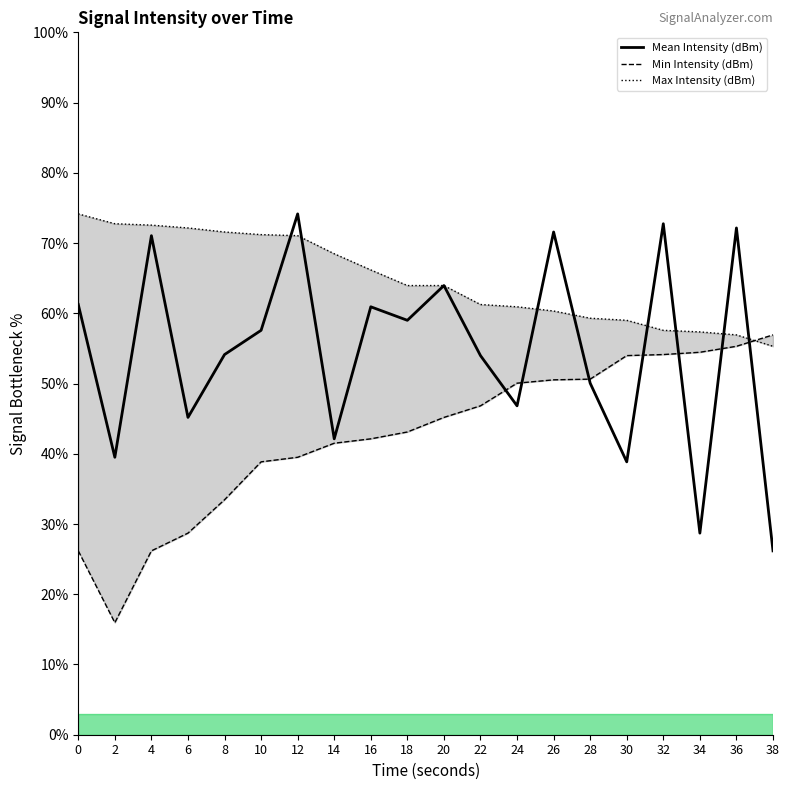

List the labels in order of Mean Intensity (dBm) value, largest first.

12, 32, 36, 26, 4, 20, 0, 16, 18, 10, 8, 22, 28, 24, 6, 14, 2, 30, 34, 38